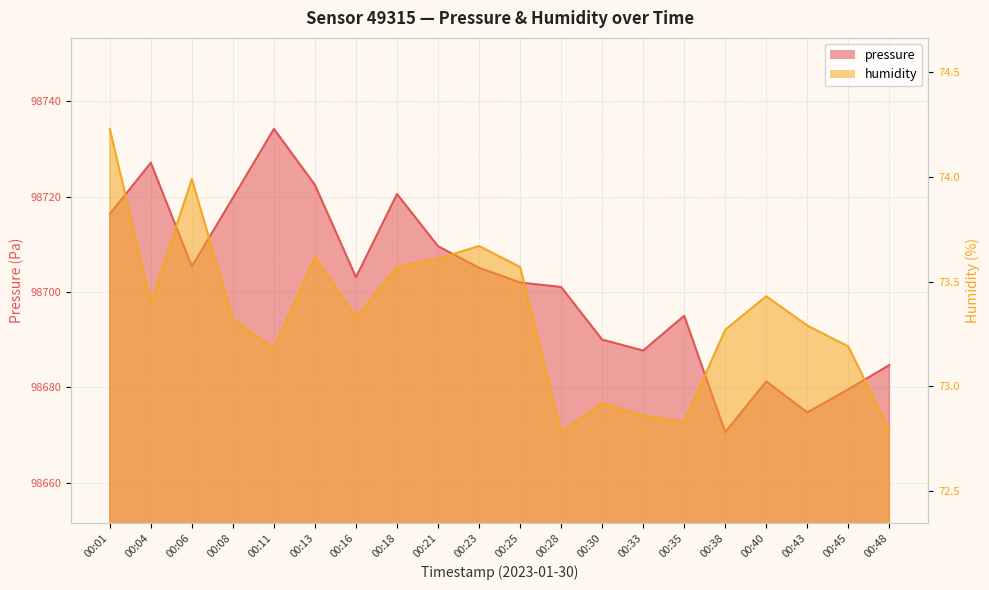

Which category has the highest value across all series?

00:11